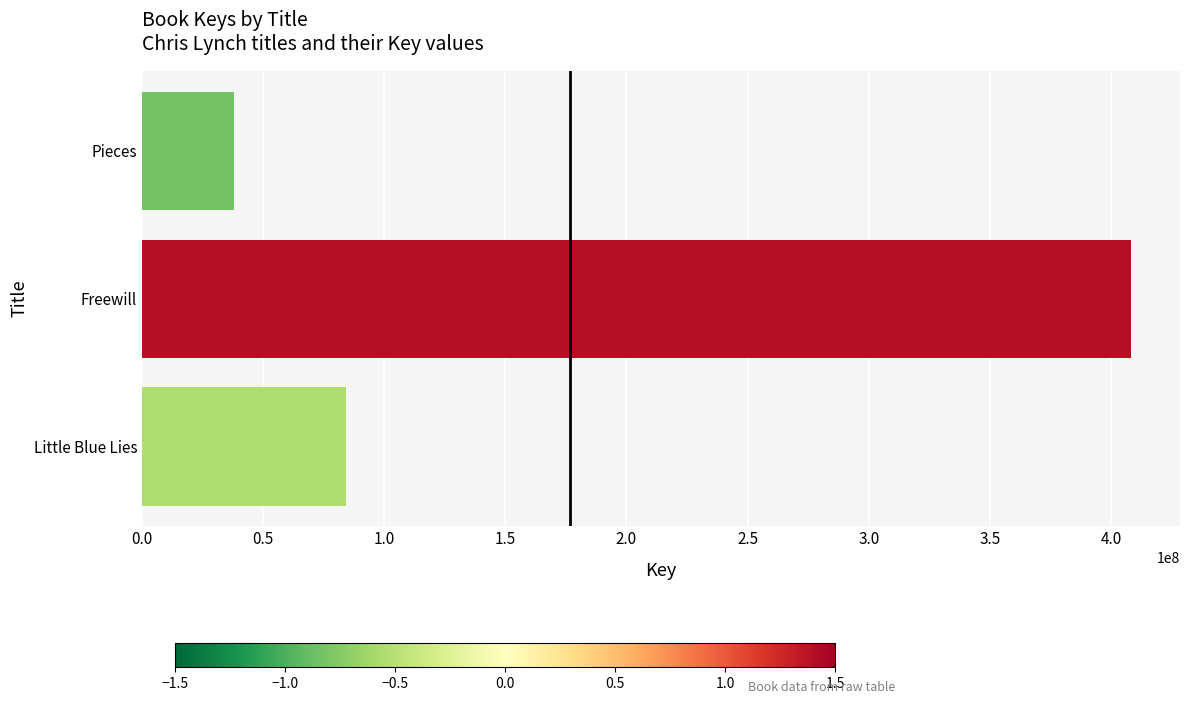

What is the minimum value shown in the chart?

37814368